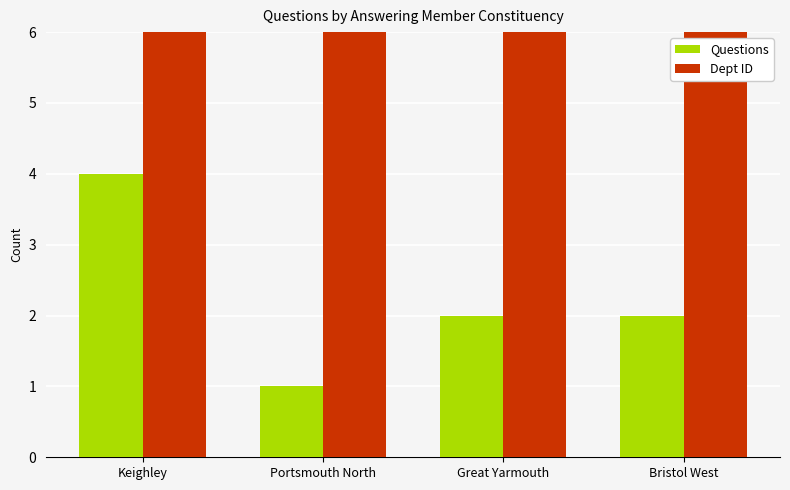

Reading left to right, list all the values displayed in this chart.

Questions: Keighley=4	Portsmouth North=1	Great Yarmouth=2	Bristol West=2
Dept ID: Keighley=7	Portsmouth North=7	Great Yarmouth=7	Bristol West=7